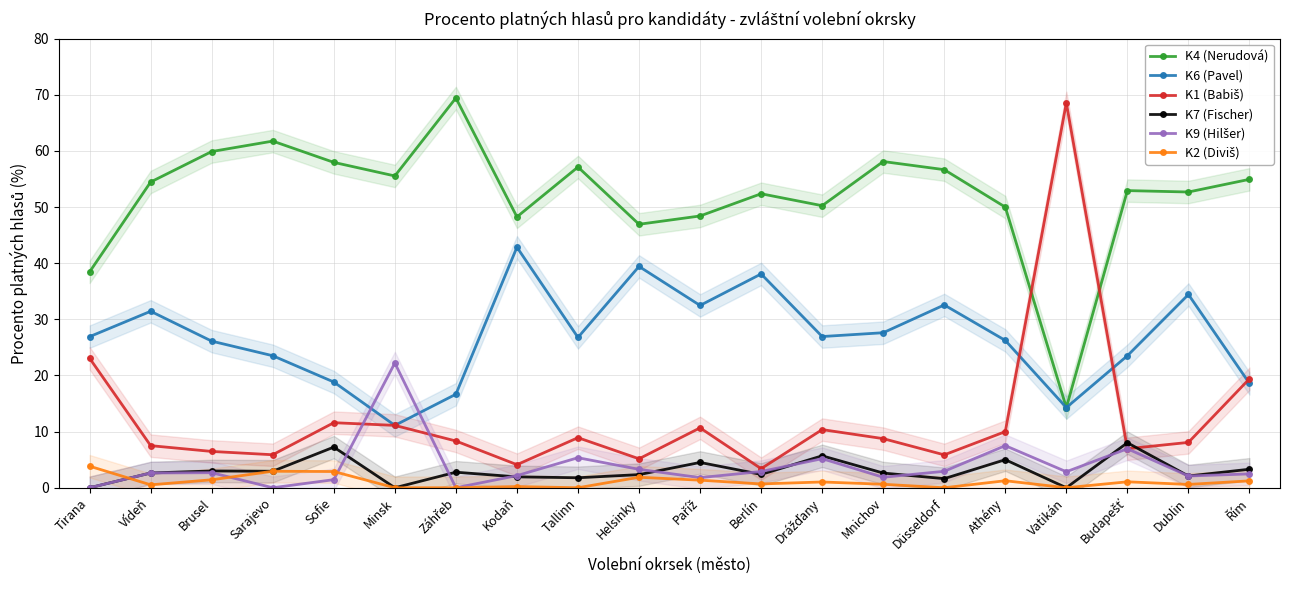

What position from the right is Sarajevo?

17